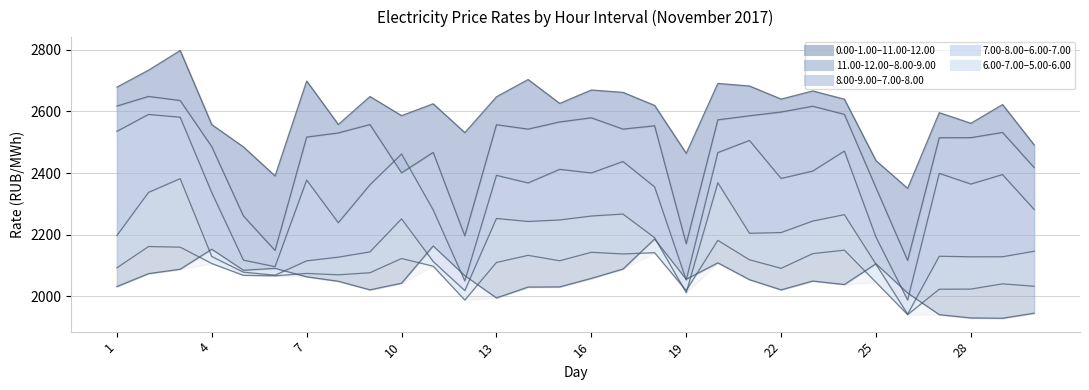

True or false: 8.00-9.00 has a value of 3129.6 at 12.

False